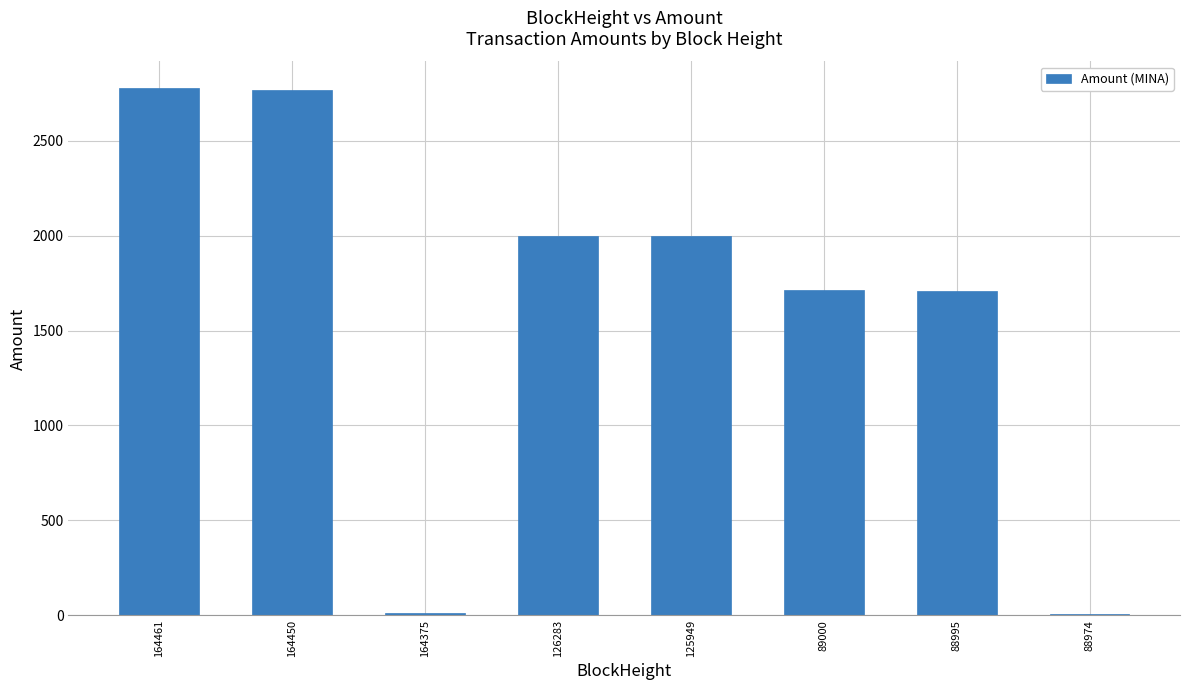

What is the change in value from 164375 to 88974?

-5.0